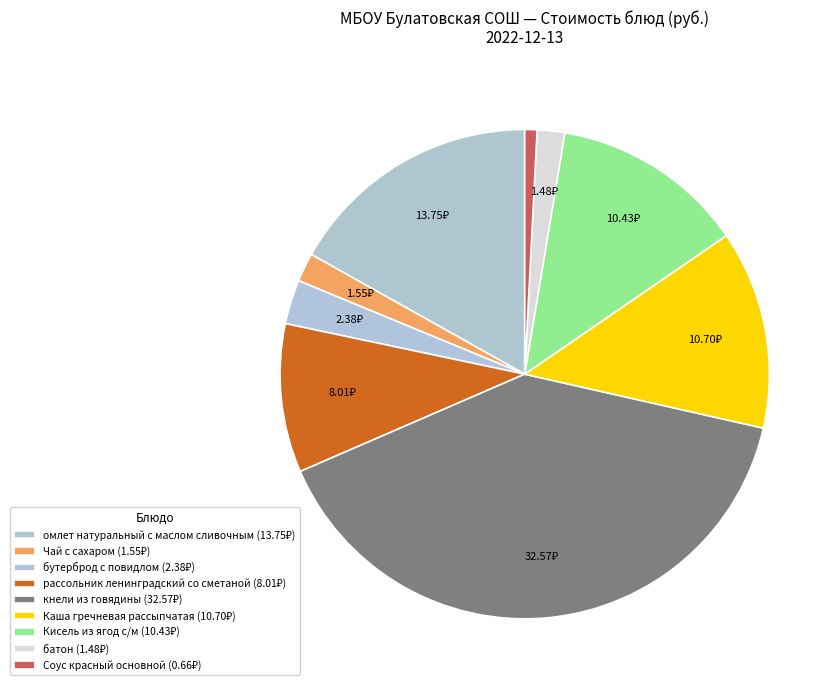

Count the number of slices in the pie.

9